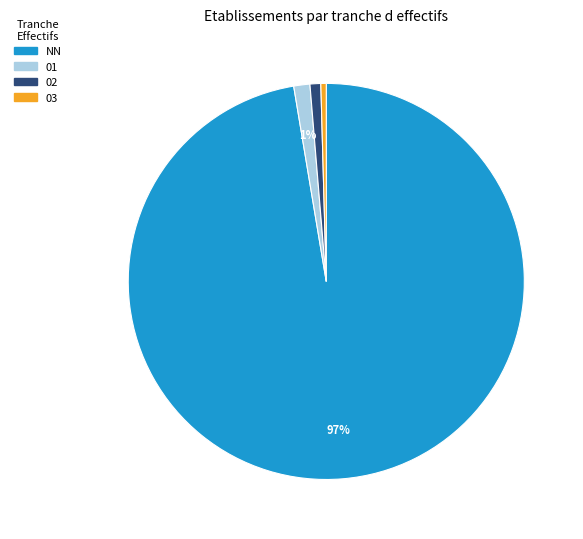

To the nearest percent, what is the combined percentage of 02 and 01?

2%